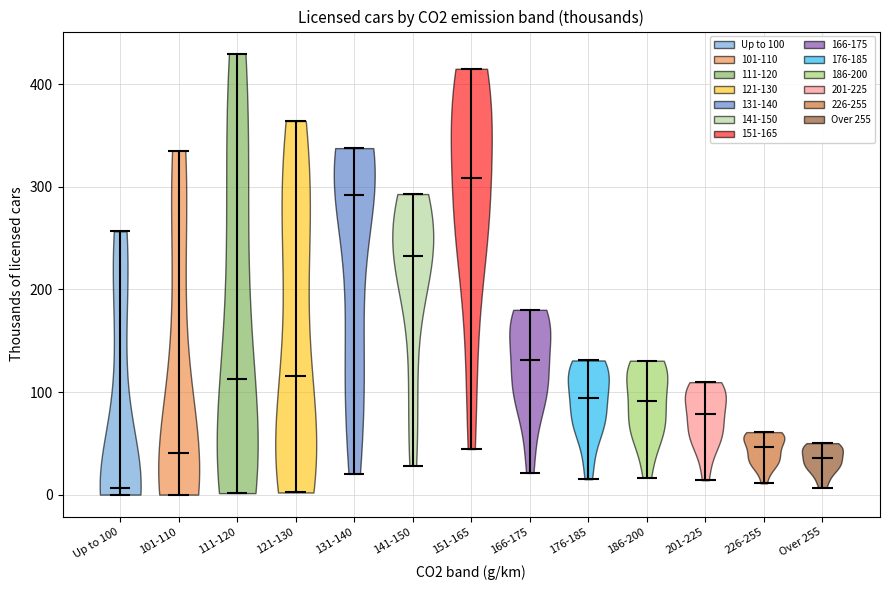

Reading left to right, read every violin against the y-axis: where its median line is, and the lowest and highest points it reaches. The values are not printed on the chart, so give them approximately, as read against the axis.

Up to 100: median line 10, lowest point 0, highest point 260
101-110: median line 40, lowest point 0, highest point 340
111-120: median line 110, lowest point 0, highest point 430
121-130: median line 120, lowest point 0, highest point 360
131-140: median line 290, lowest point 20, highest point 340
141-150: median line 230, lowest point 30, highest point 290
151-165: median line 310, lowest point 40, highest point 420
166-175: median line 130, lowest point 20, highest point 180
176-185: median line 90, lowest point 10, highest point 130
186-200: median line 90, lowest point 20, highest point 130
201-225: median line 80, lowest point 10, highest point 110
226-255: median line 50, lowest point 10, highest point 60
Over 255: median line 40, lowest point 10, highest point 50